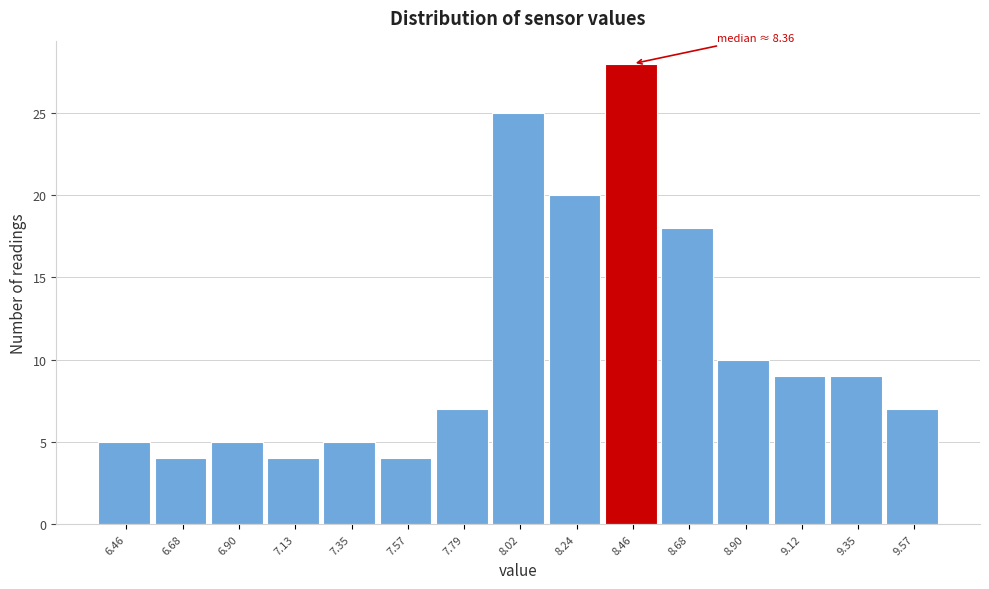

Over which range of the x-axis is the bar tallest?

8.35 to 8.55